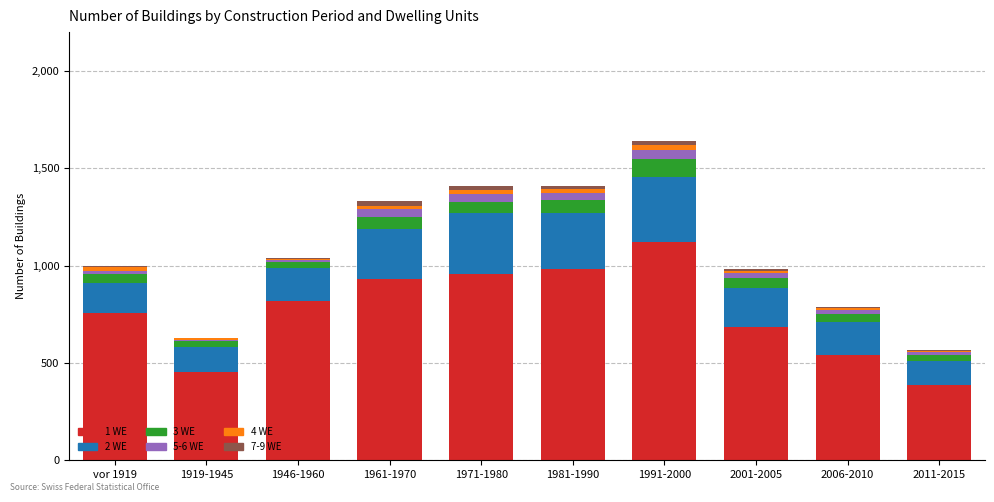

What is the difference between the 7-9 WE values at vor 1919 and 1971-1980?

13